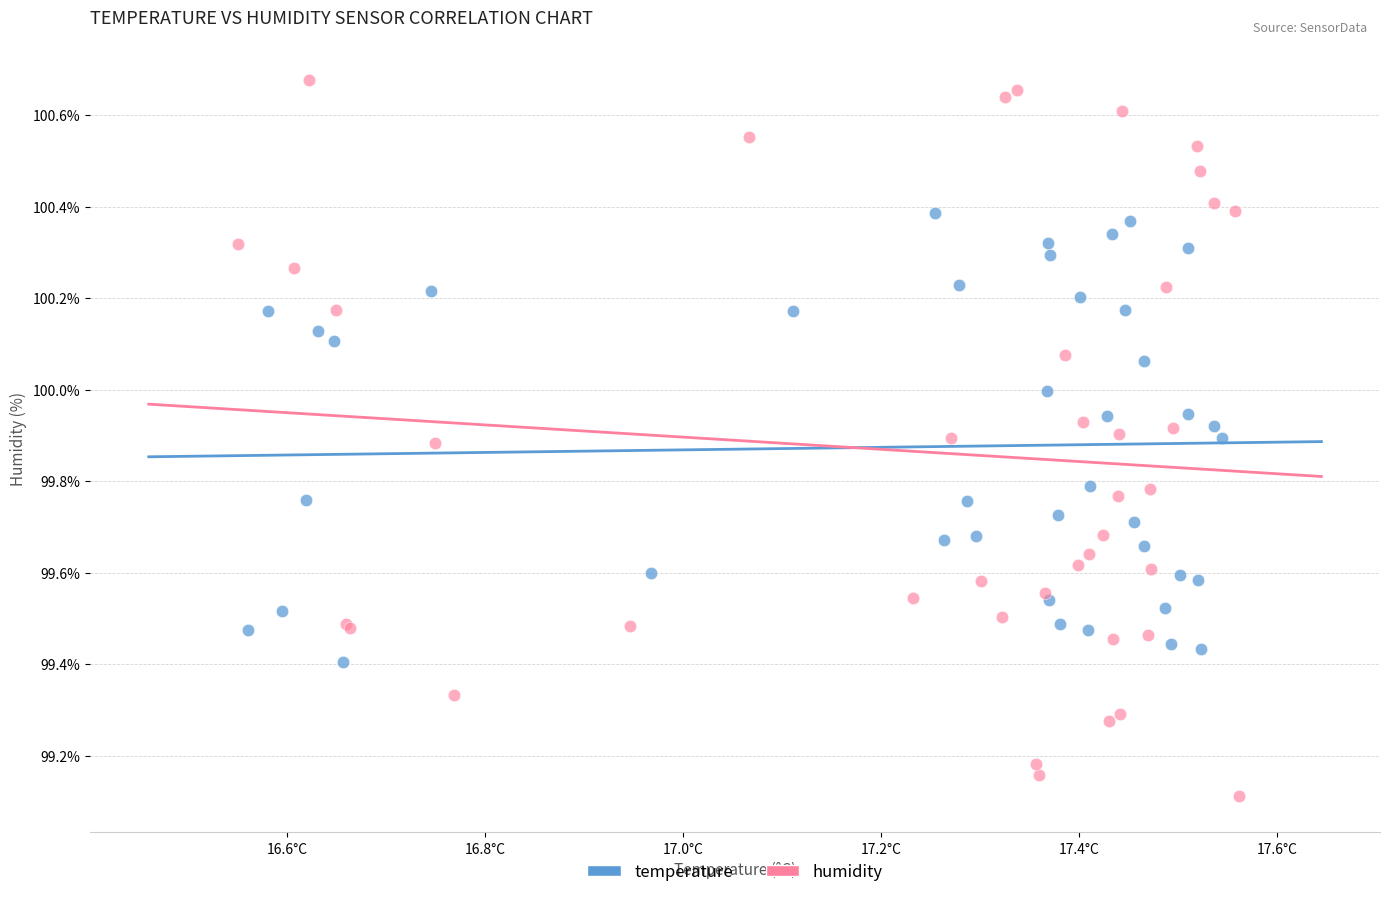

Which series has the widest spread of Y values?

humidity